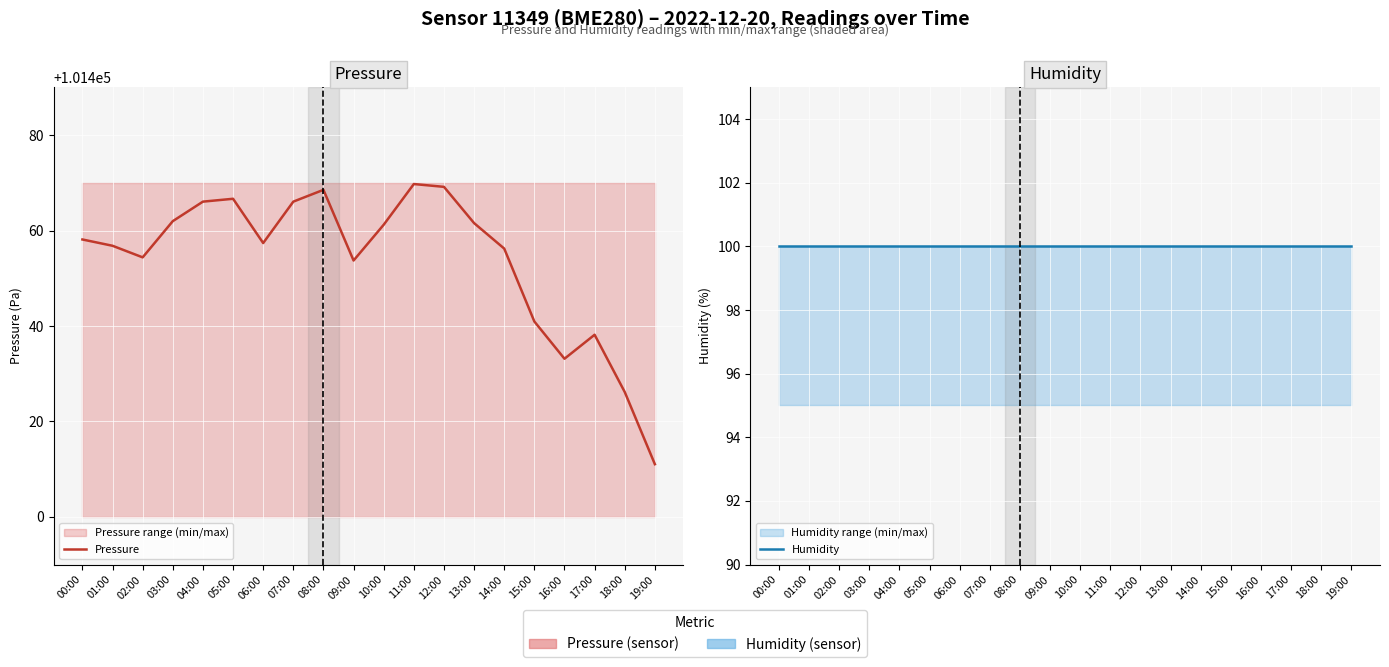

How many categories are shown in the chart?

20